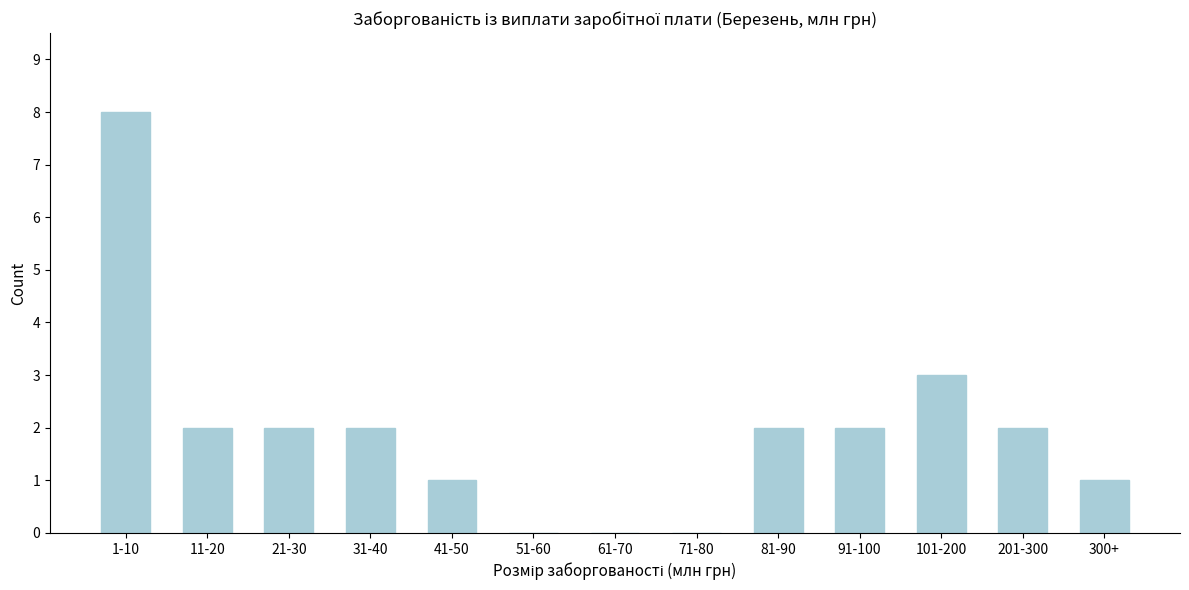

Reading left to right, extract all data points from this chart.

1-10=8	11-20=2	21-30=2	31-40=2	41-50=1	51-60=0	61-70=0	71-80=0	81-90=2	91-100=2	101-200=3	201-300=2	300+=1